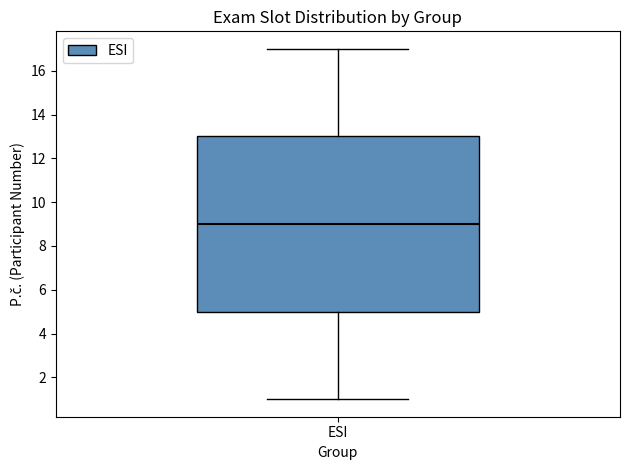

Read this box plot against the y-axis: the position of the median line, the range covered by the box, and the ends of both whiskers. The values are not printed on the chart, so give them approximately, as read against the axis.

median 9, box 5 to 13, whiskers 1 to 17